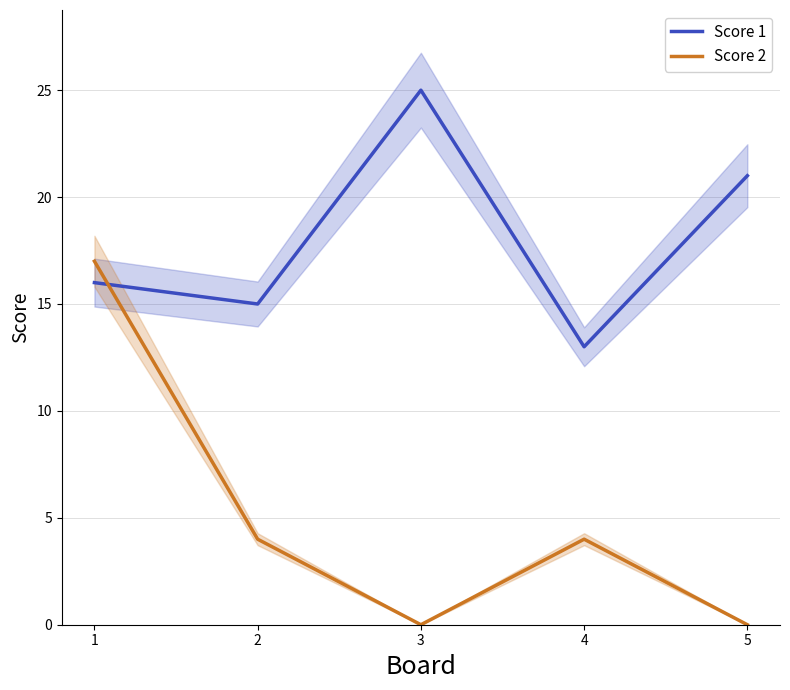

Which category has the lowest value across all series?

3